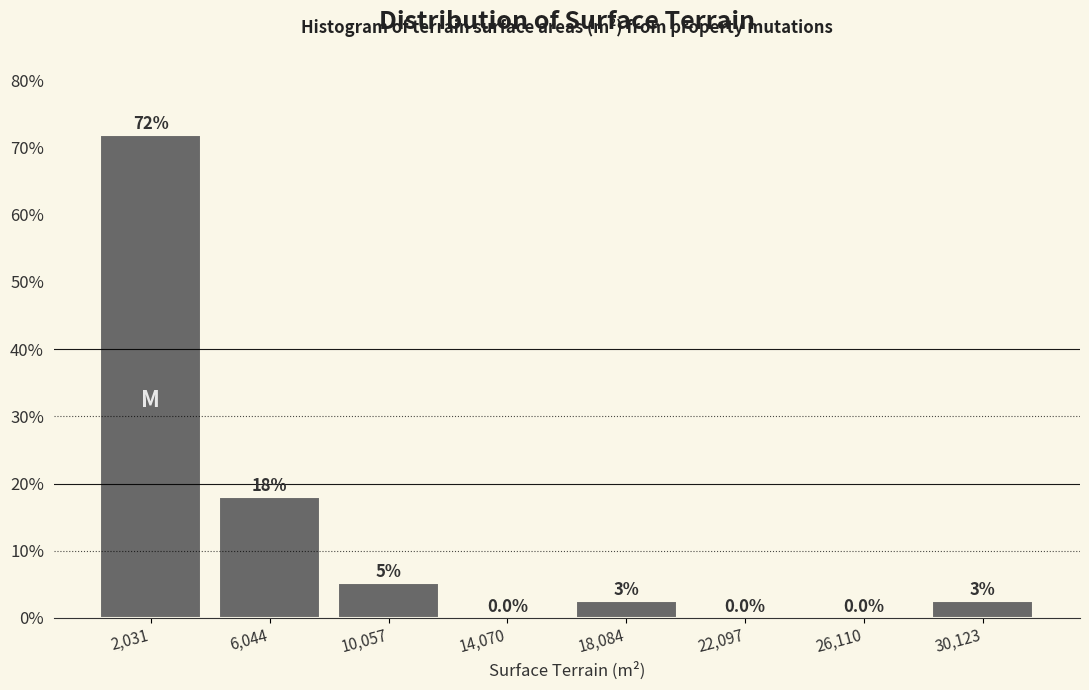

Which range on the x-axis has the tallest bar?

0 to 4000